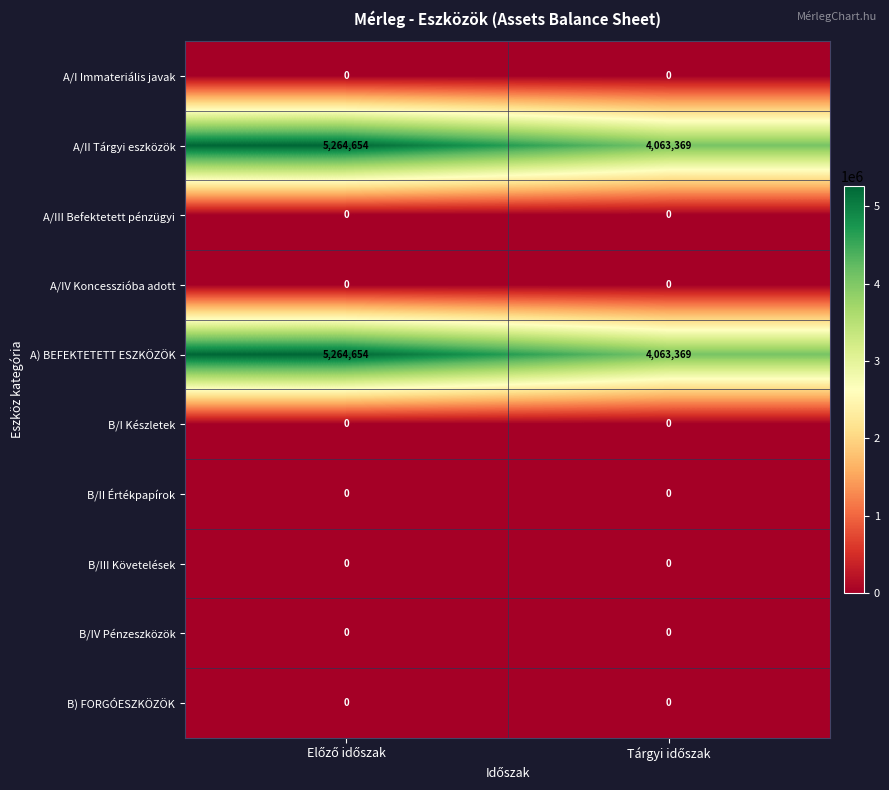

What is the maximum value shown in the chart?

5264654